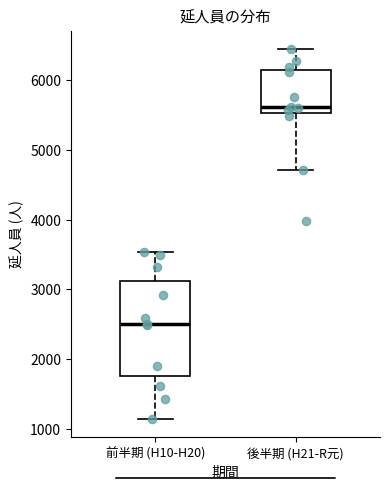

Which box is the tallest, from its lower edge to its upper edge?

前半期 (H10-H20)